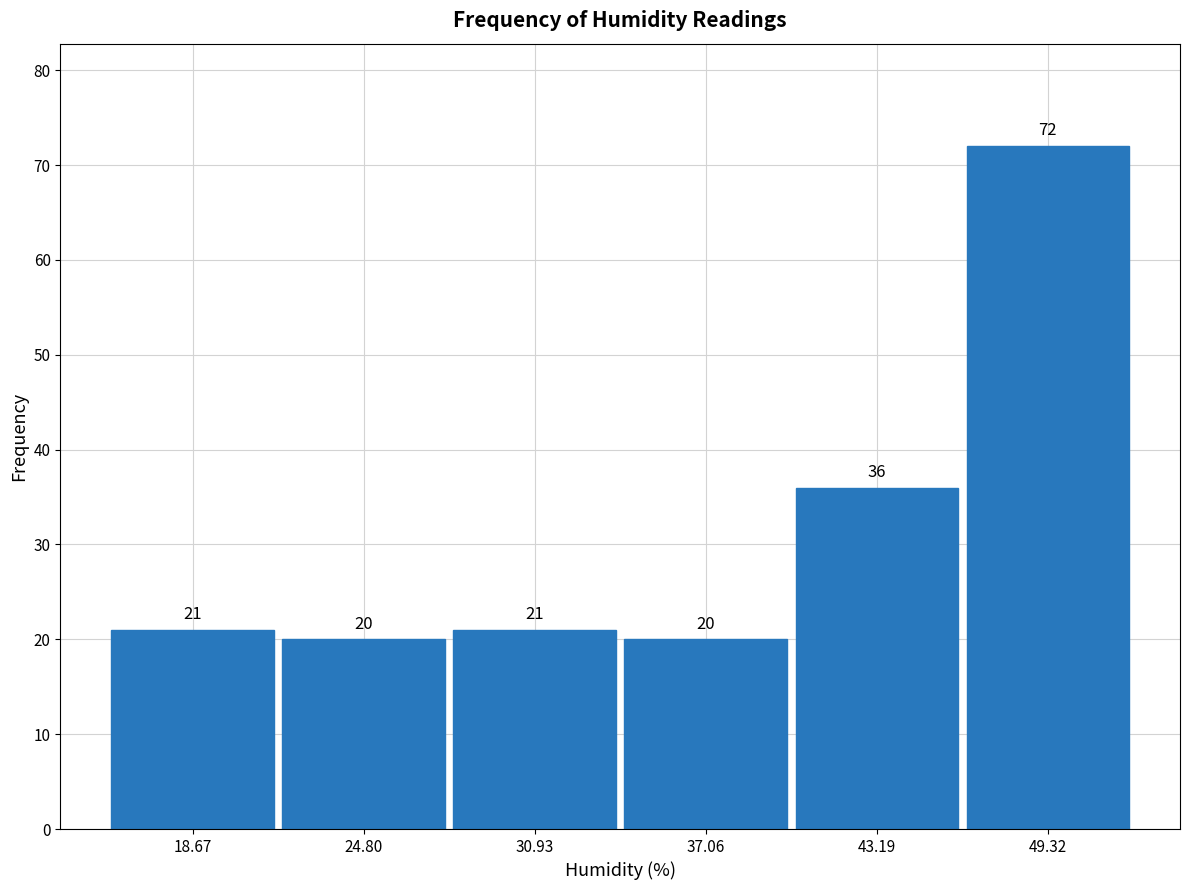

Which range on the x-axis has the tallest bar?

46 to 52